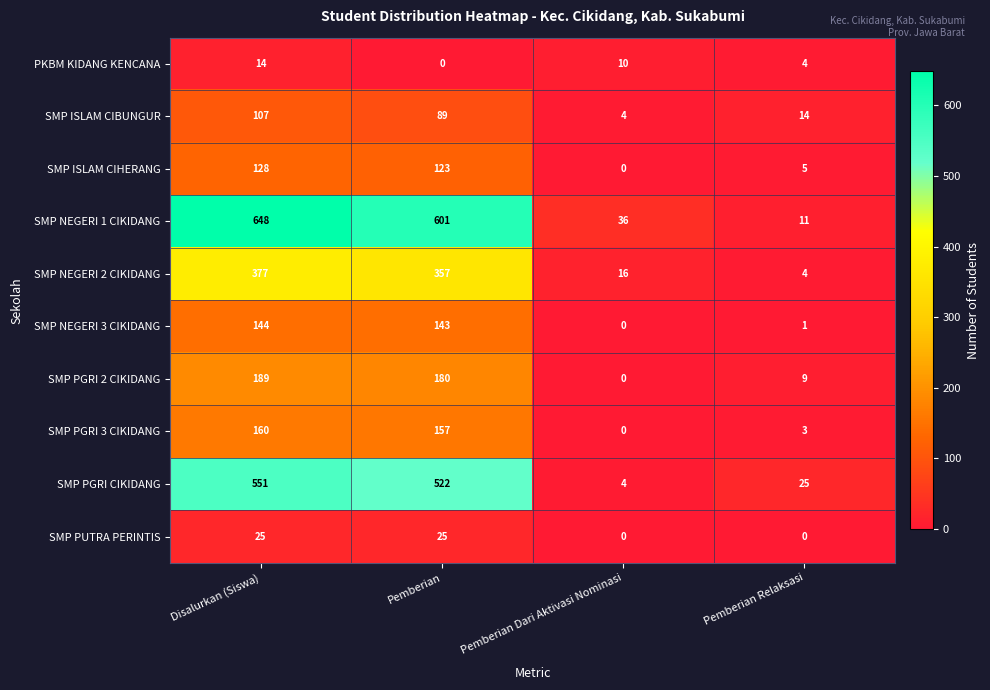

Where does the SMP NEGERI 2 CIKIDANG series first go above 357?

Disalurkan (Siswa)